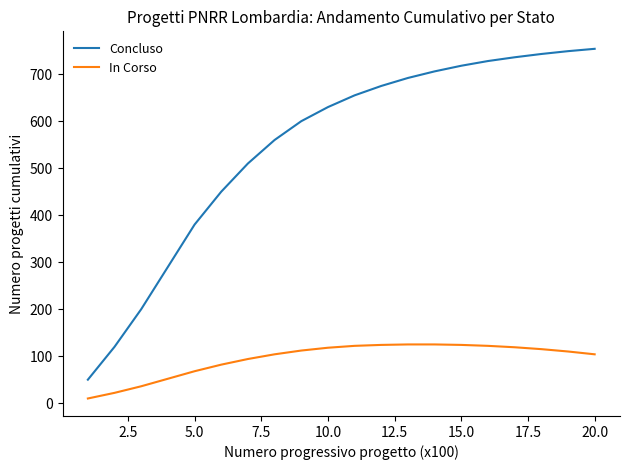

Rank the series by their average value, from lowest to highest.

In Corso, Concluso